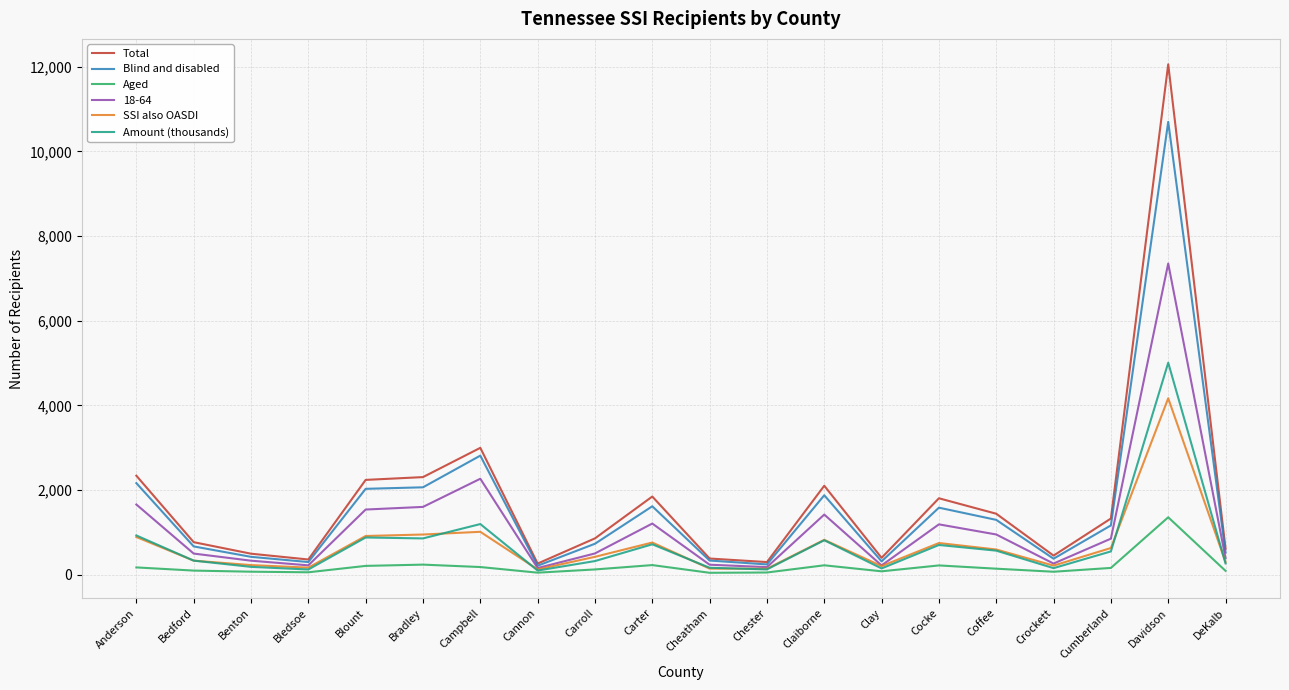

Does the chart display data point markers on the line(s)?

No